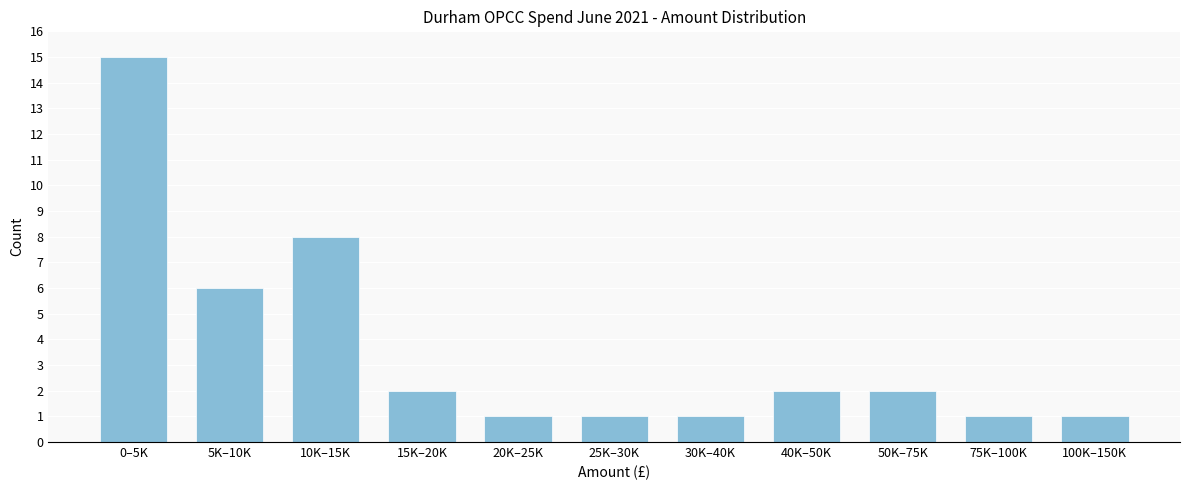

Reading left to right, list all the values displayed in this chart.

15	6	8	2	1	1	1	2	2	1	1